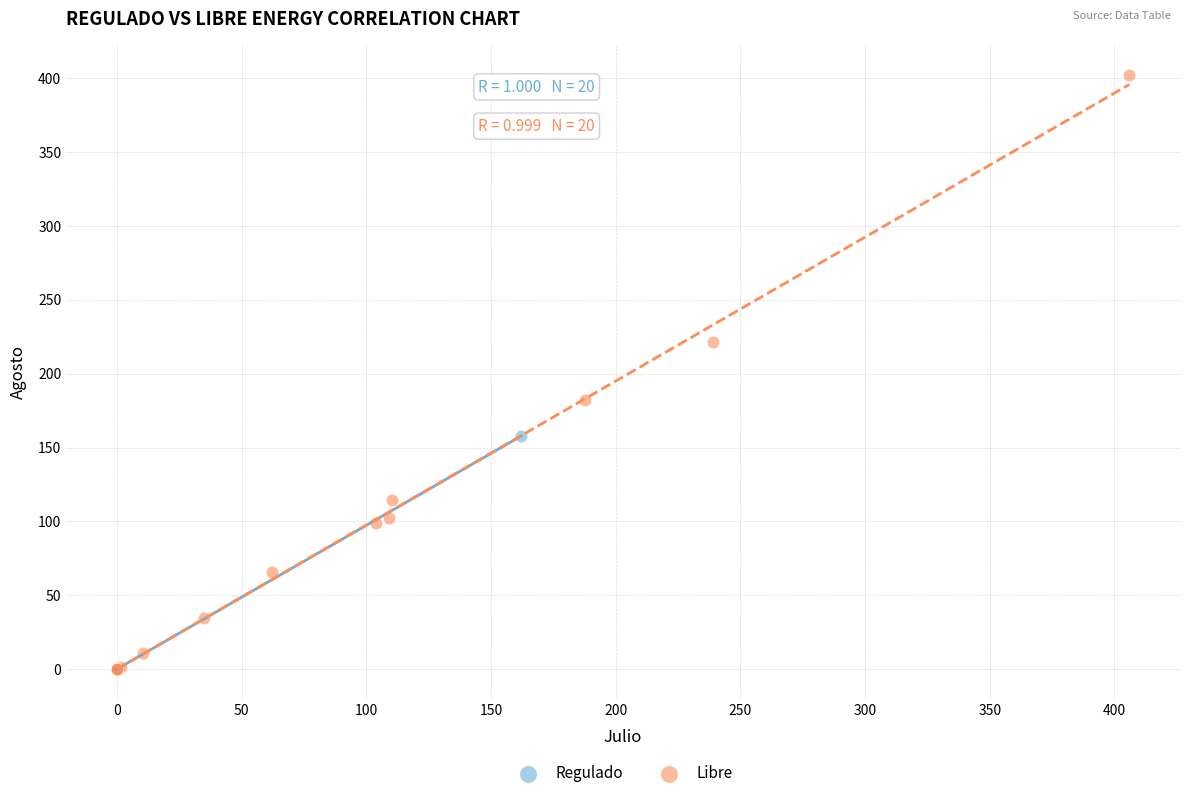

Which series reaches the maximum Y coordinate?

Libre